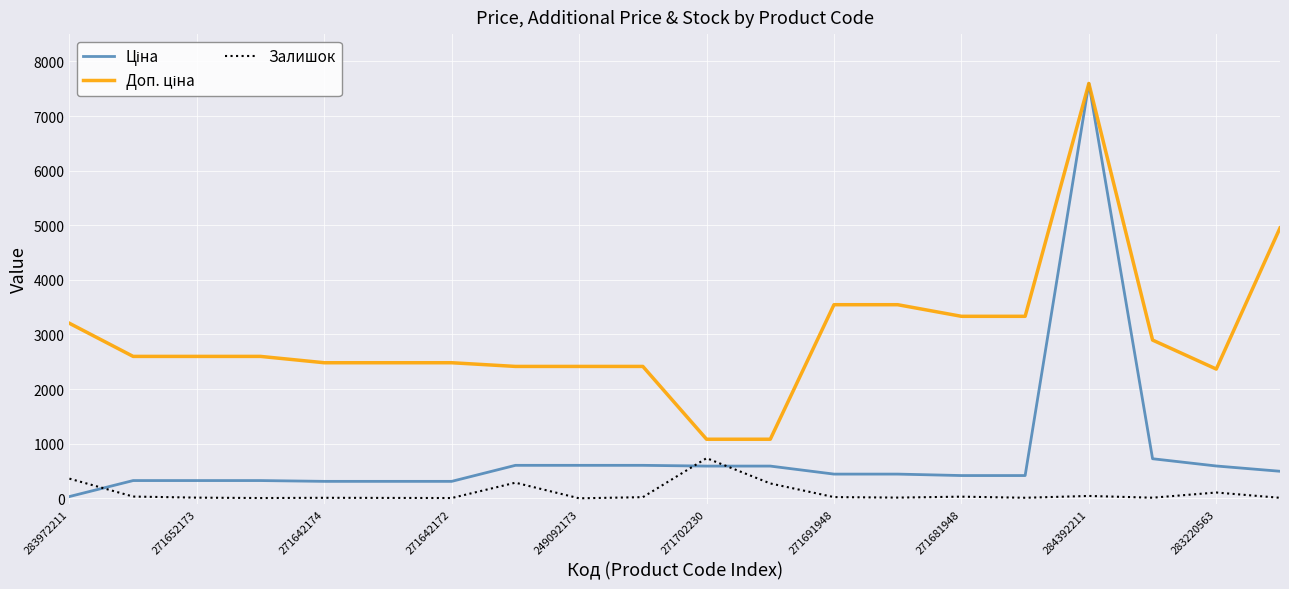

What is the greatest value displayed?

7596.5